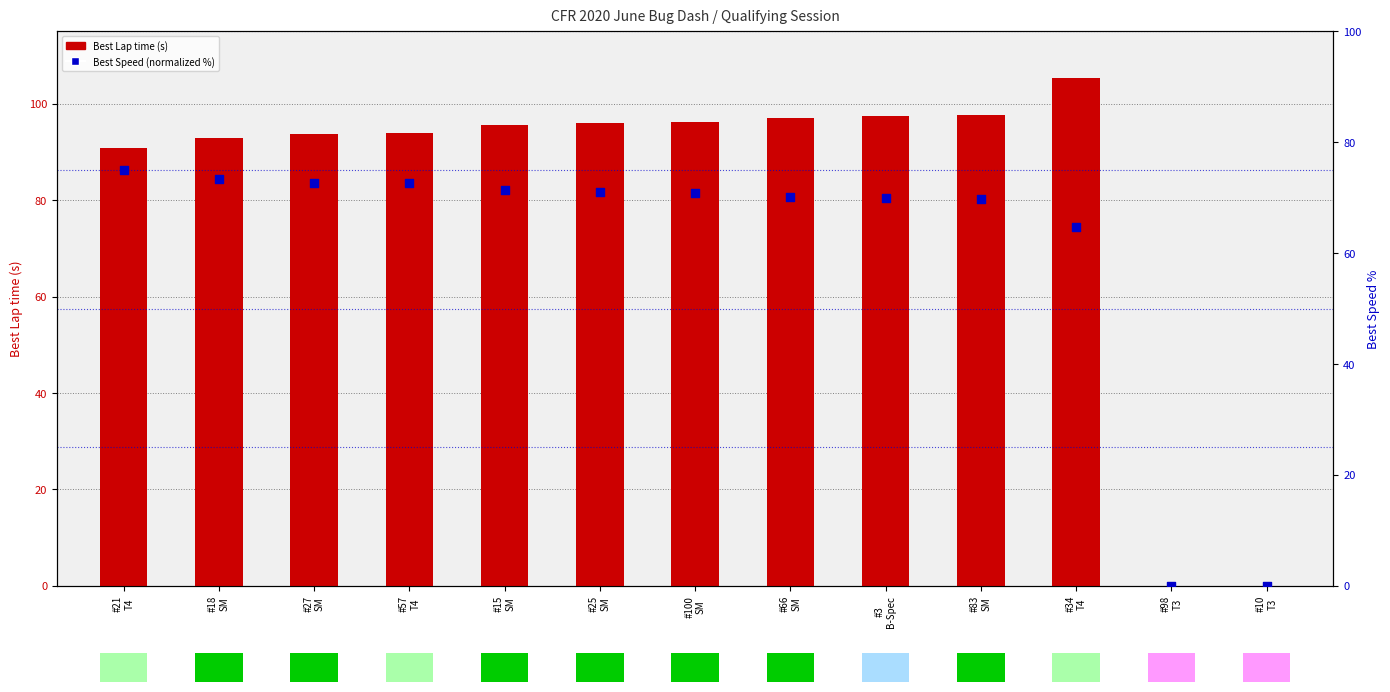

Which series has the widest spread of Y values?

Best Lap time (s)